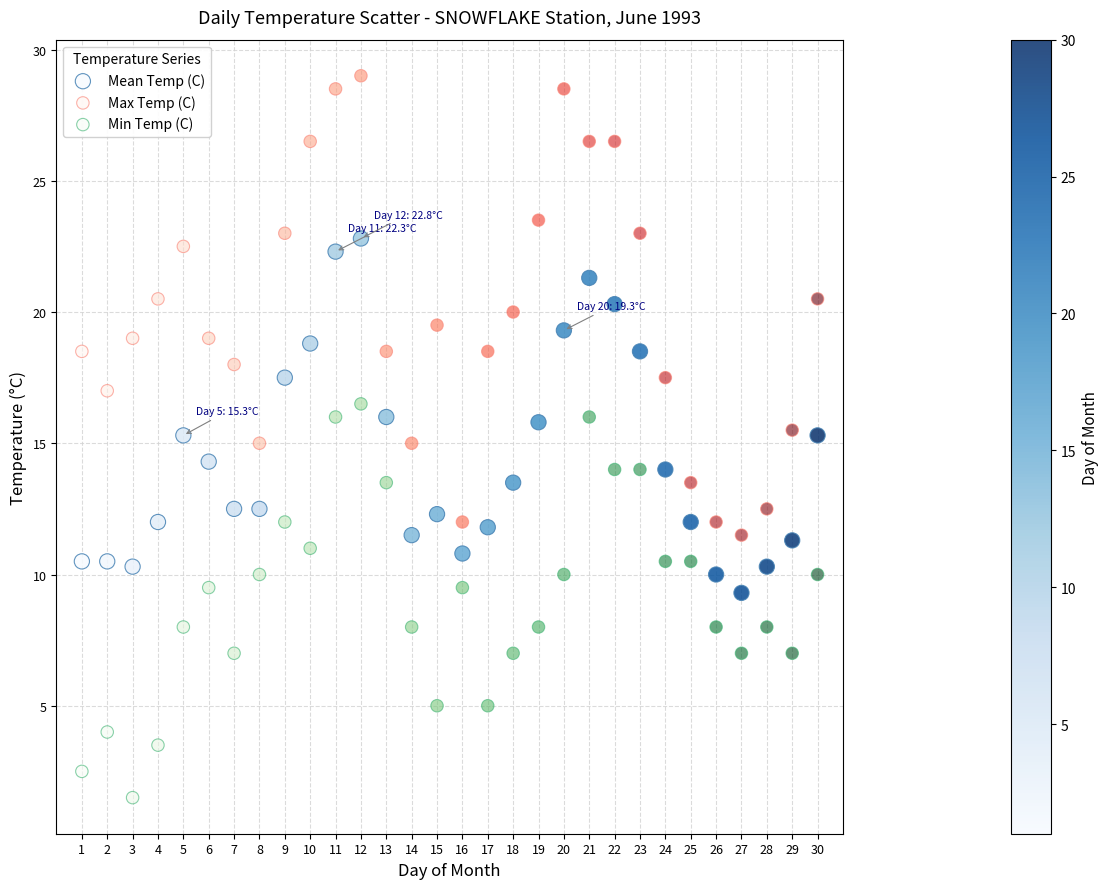

Which series reaches the maximum Y coordinate?

Max Temp (C)